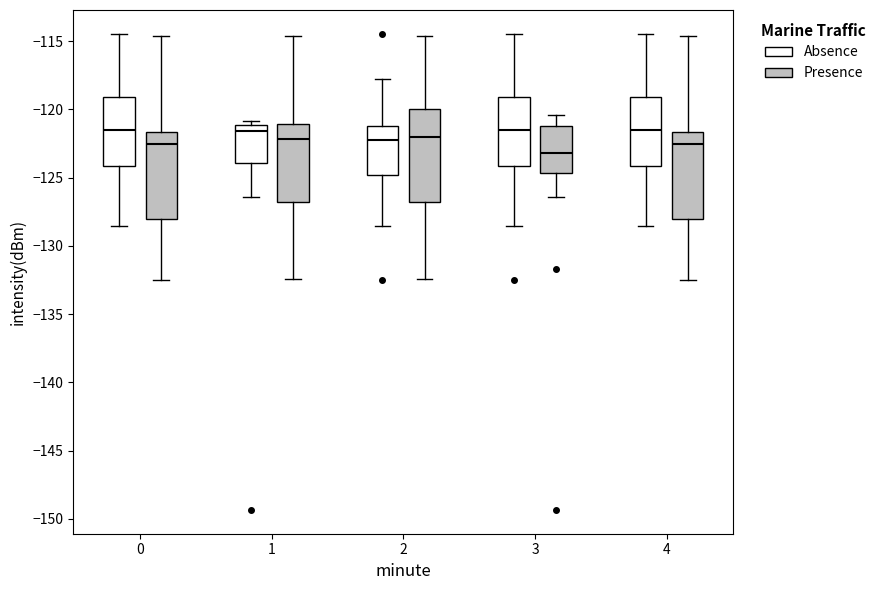

Reading left to right, transcribe this box plot: for each box, give where its median line is, the range the box spans, and where its two whiskers end, as read against the y-axis. The values are not printed on the chart, so give them approximately, as read against the axis.

0 (Absence): median -121.5, box -124.0 to -119.0, whiskers -128.5 to -114.5
0 (Presence): median -122.5, box -128.0 to -121.5, whiskers -132.5 to -114.5
1 (Absence): median -121.5, box -124.0 to -121.0, whiskers -126.5 to -121.0 (just above the box's upper edge)
1 (Presence): median -122.0, box -127.0 to -121.0, whiskers -132.5 to -114.5
2 (Absence): median -122.5, box -125.0 to -121.0, whiskers -128.5 to -118.0
2 (Presence): median -122.0, box -127.0 to -120.0, whiskers -132.5 to -114.5
3 (Absence): median -121.5, box -124.0 to -119.0, whiskers -128.5 to -114.5
3 (Presence): median -123.0, box -124.5 to -121.5, whiskers -126.5 to -120.5
4 (Absence): median -121.5, box -124.0 to -119.0, whiskers -128.5 to -114.5
4 (Presence): median -122.5, box -128.0 to -121.5, whiskers -132.5 to -114.5